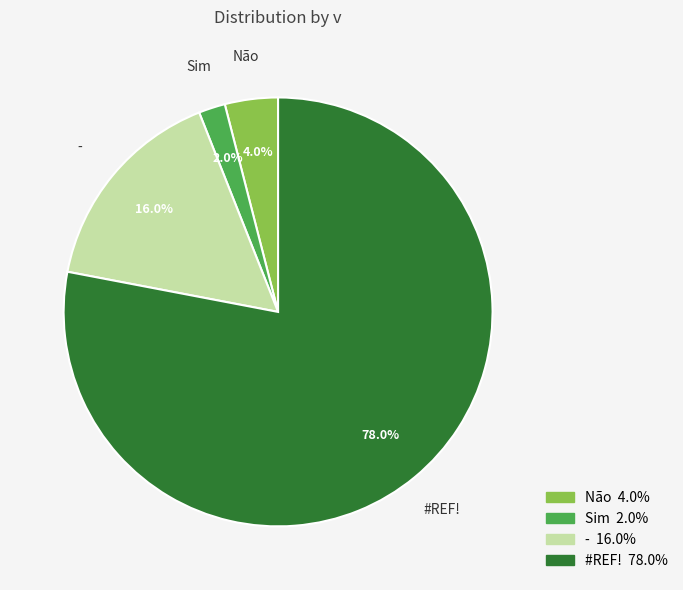

Is there any slice that represents more than half of the pie?

Yes